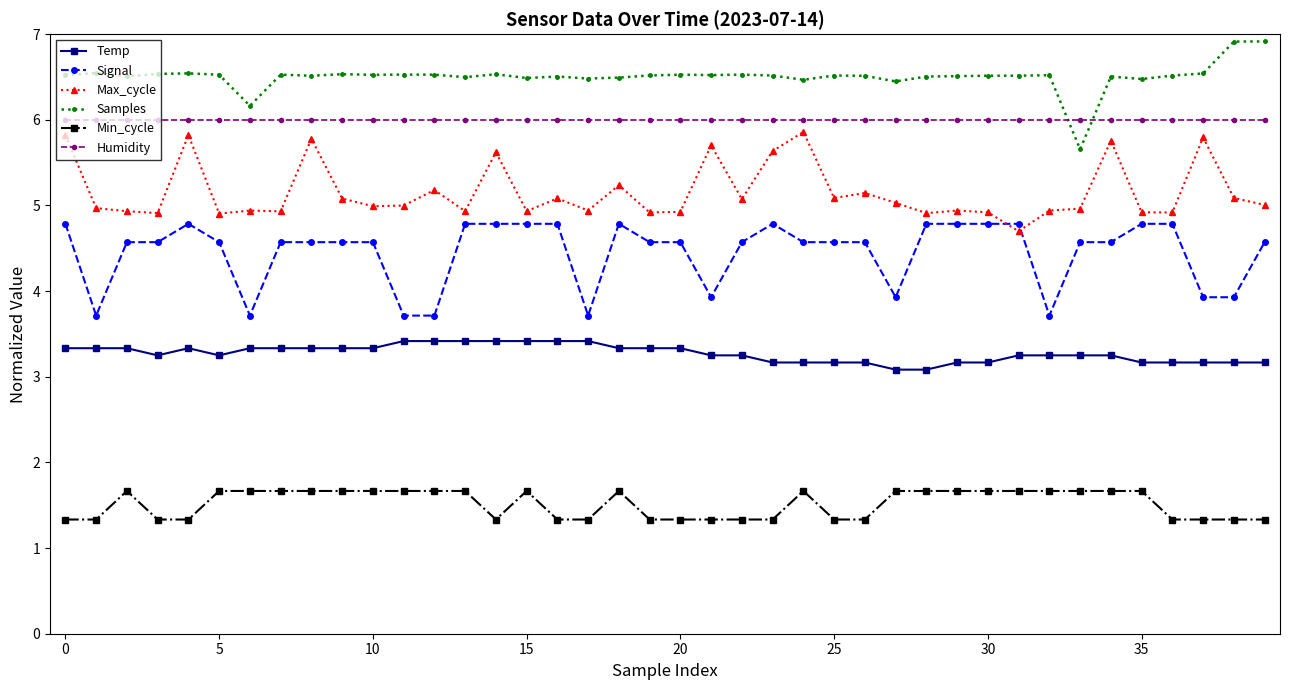

True or false: Humidity and Min_cycle intersect in this chart.

False